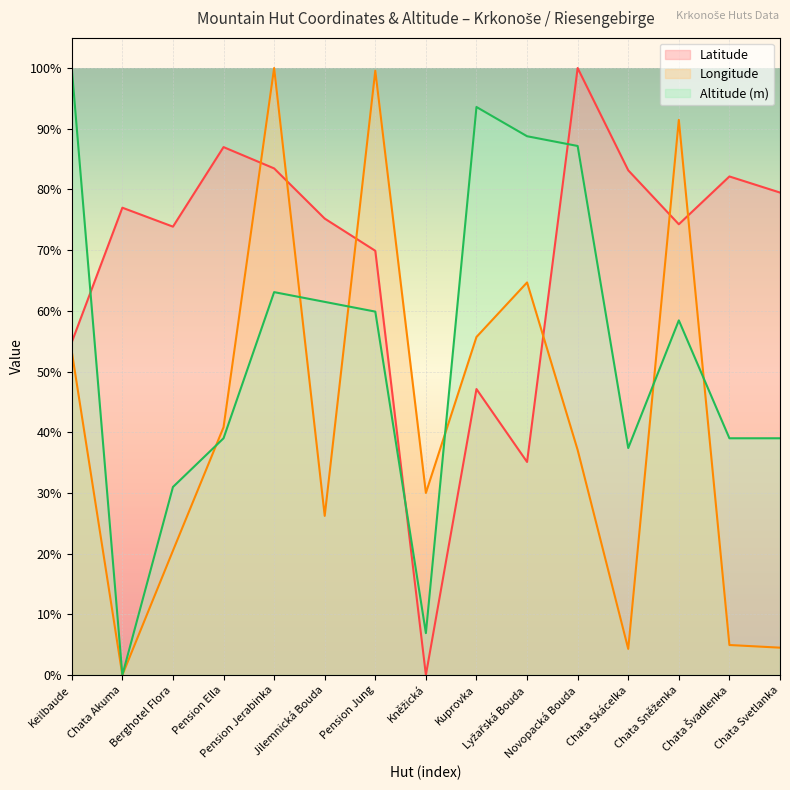

Reading right to left, transcribe all the data shown in this chart.

Latitude: 79.5	82.1	74.3	83.2	100.0	35.1	47.1	0.0	69.9	75.2	83.5	87.0	73.9	77.0	54.8
Longitude: 4.5	4.9	91.5	4.3	37.1	64.7	55.7	30.0	99.6	26.2	100.0	40.8	20.5	0.0	53.3
Altitude (m): 39.0	39.0	58.4	37.4	87.2	88.8	93.6	6.9	59.9	61.5	63.1	39.0	31.0	0.0	100.0